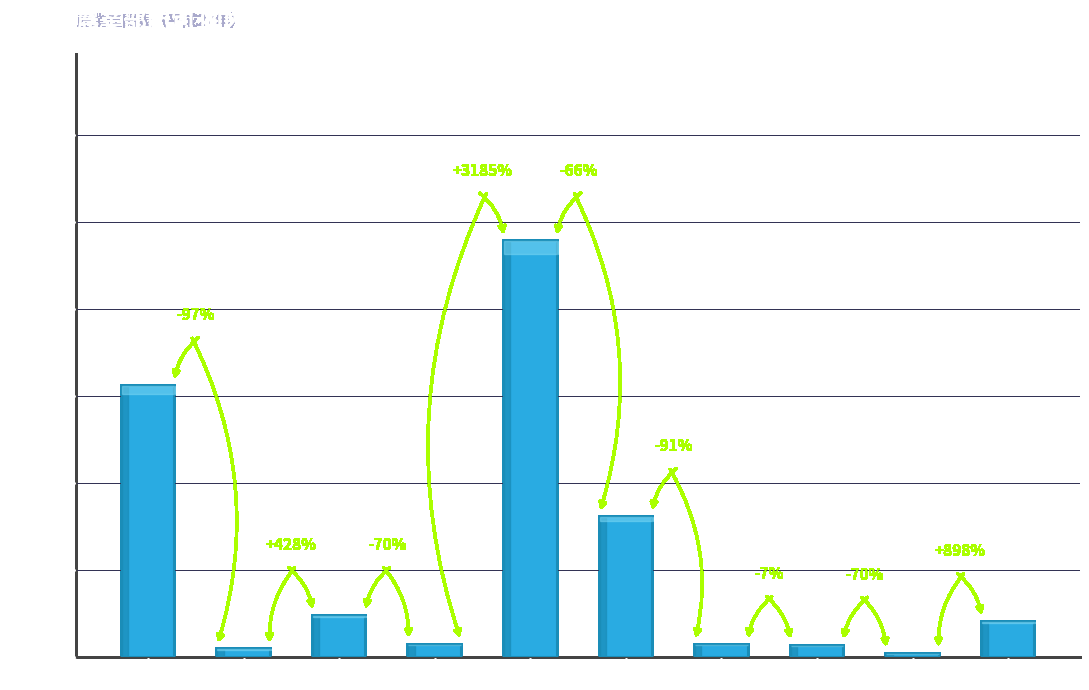

Are the bars horizontal?

No